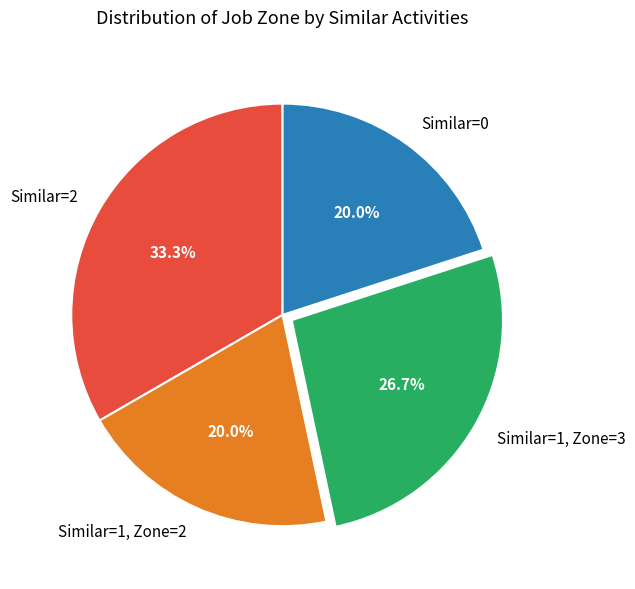

Combined, what portion of the pie is Similar=2 and Similar=1, Zone=2?

53.3%